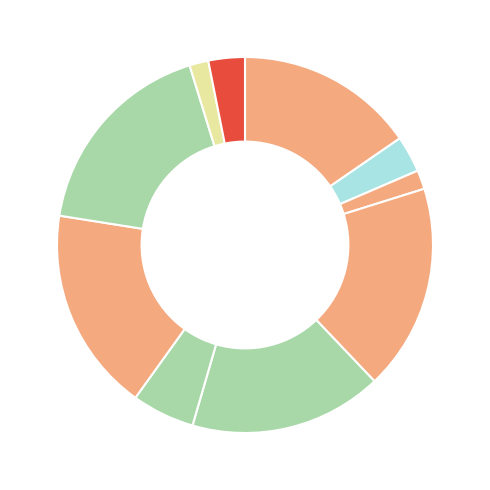

Is there any slice that represents more than half of the pie?

No